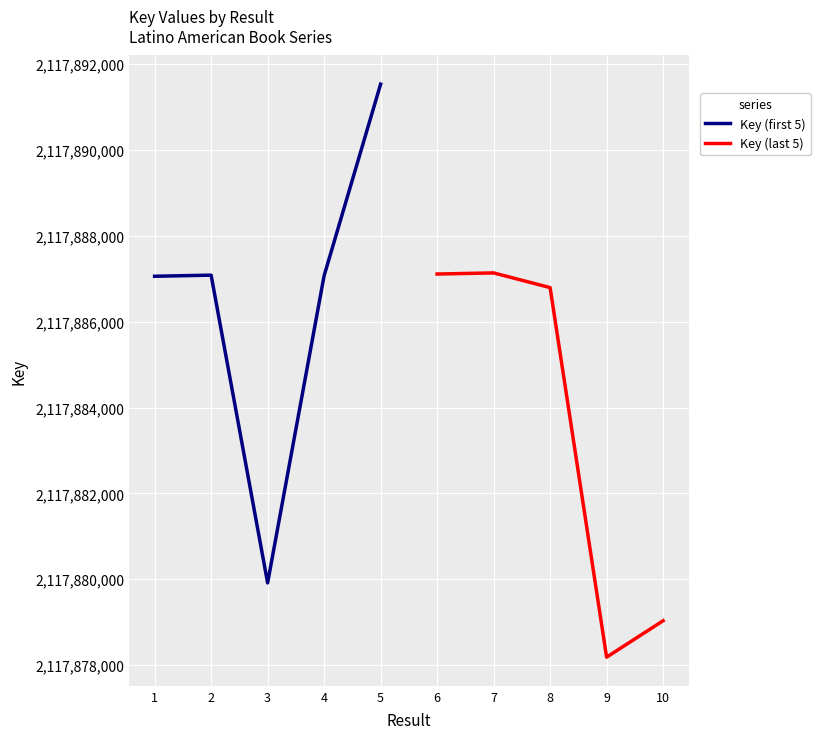

What is the difference between the maximum and second lowest values in the Key (first 5) series?

4476